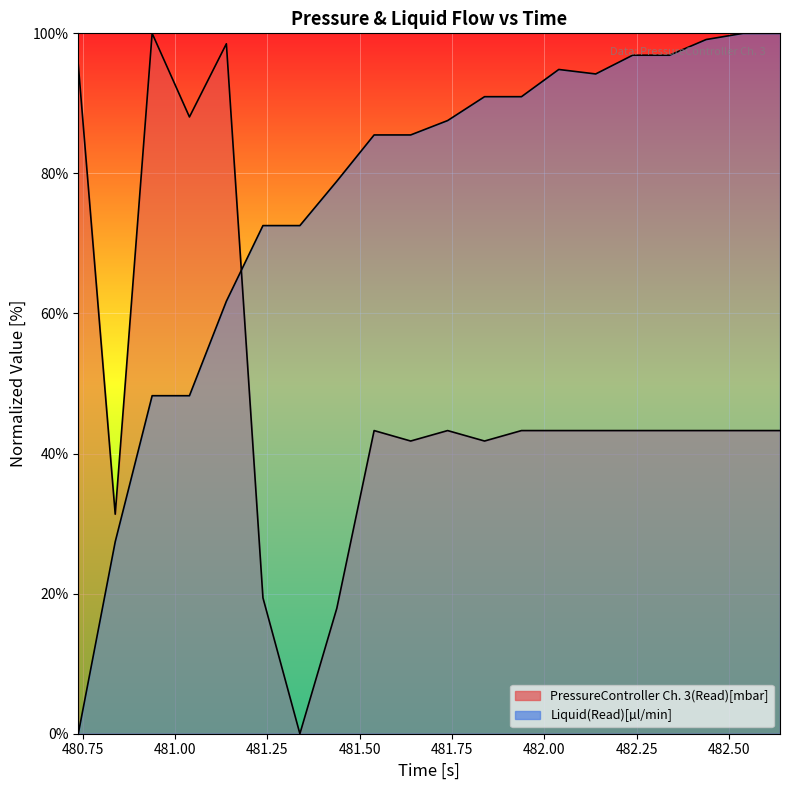

How many categories are shown in the chart?

20